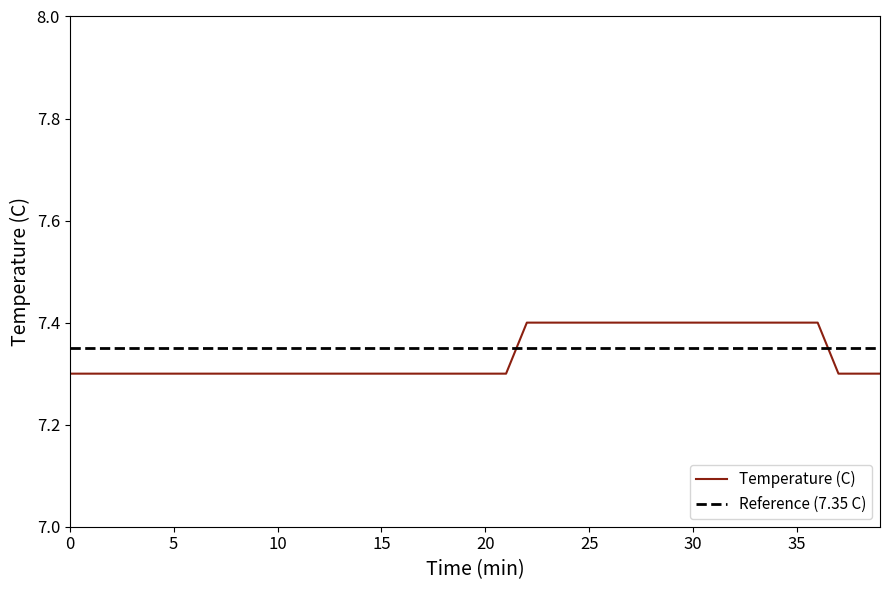

Rank the categories by value from lowest to highest.

0, 1, 2, 3, 4, 5, 6, 7, 8, 9, 10, 11, 12, 13, 14, 15, 16, 17, 18, 19, 20, 21, 37, 38, 39, 22, 23, 24, 25, 26, 27, 28, 29, 30, 31, 32, 33, 34, 35, 36